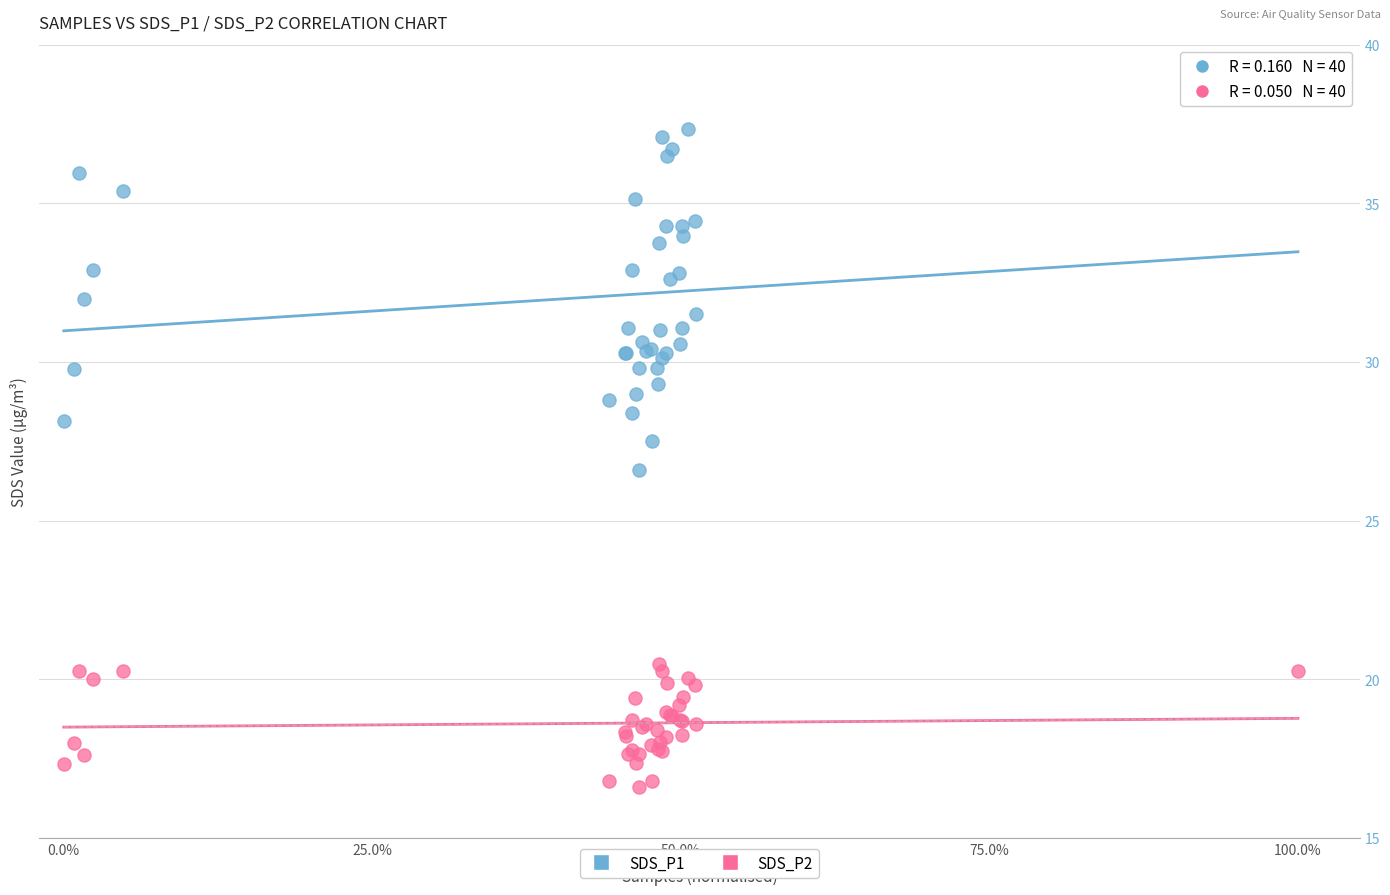

Which series has the widest spread of Y values?

SDS_P1